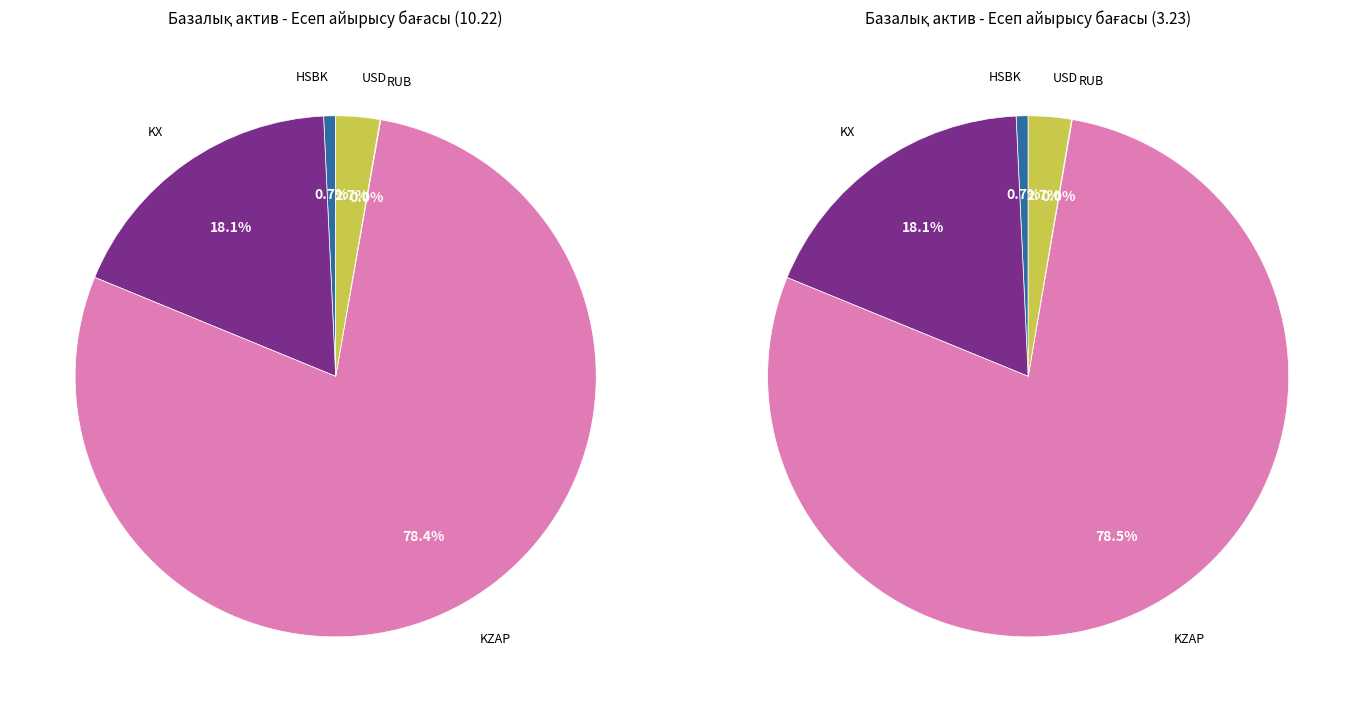

Is there any slice that represents more than half of the pie?

Yes